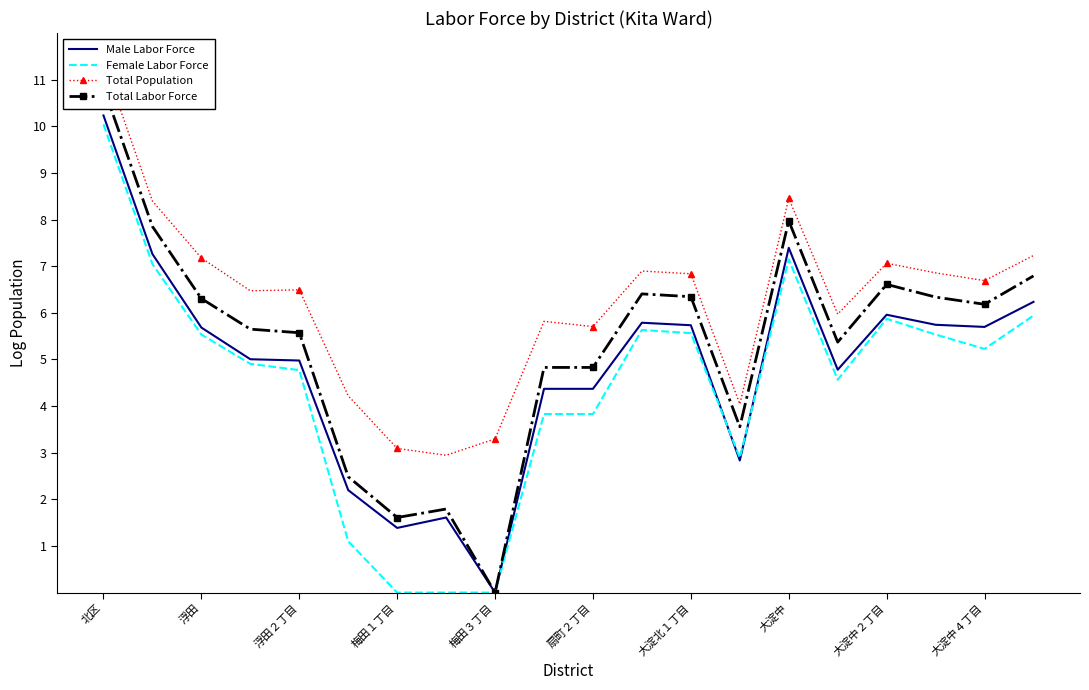

How many categories are shown in the chart?

20